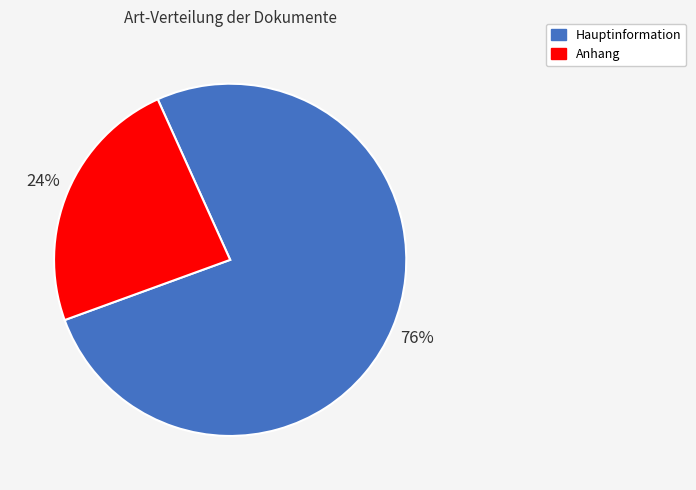

Is Anhang the majority of the pie?

No